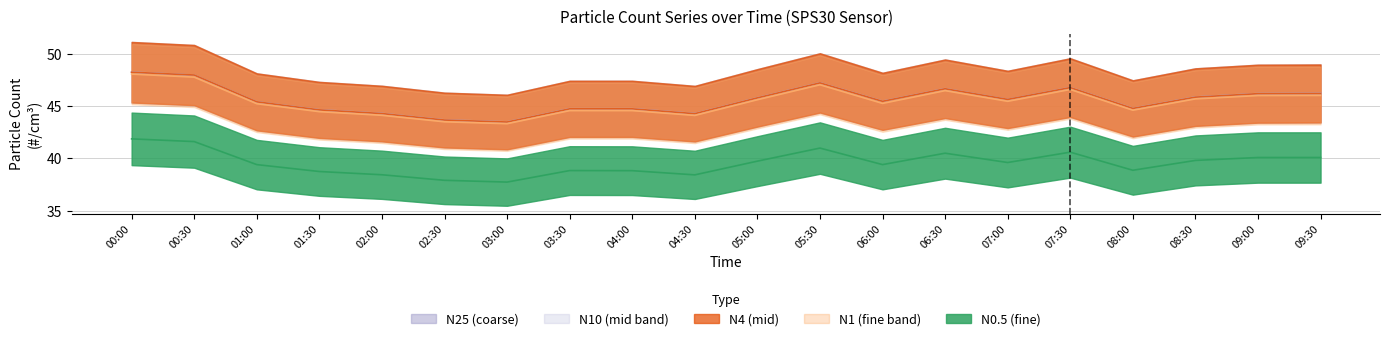

What is the total value across all series at 01:00?

220.8